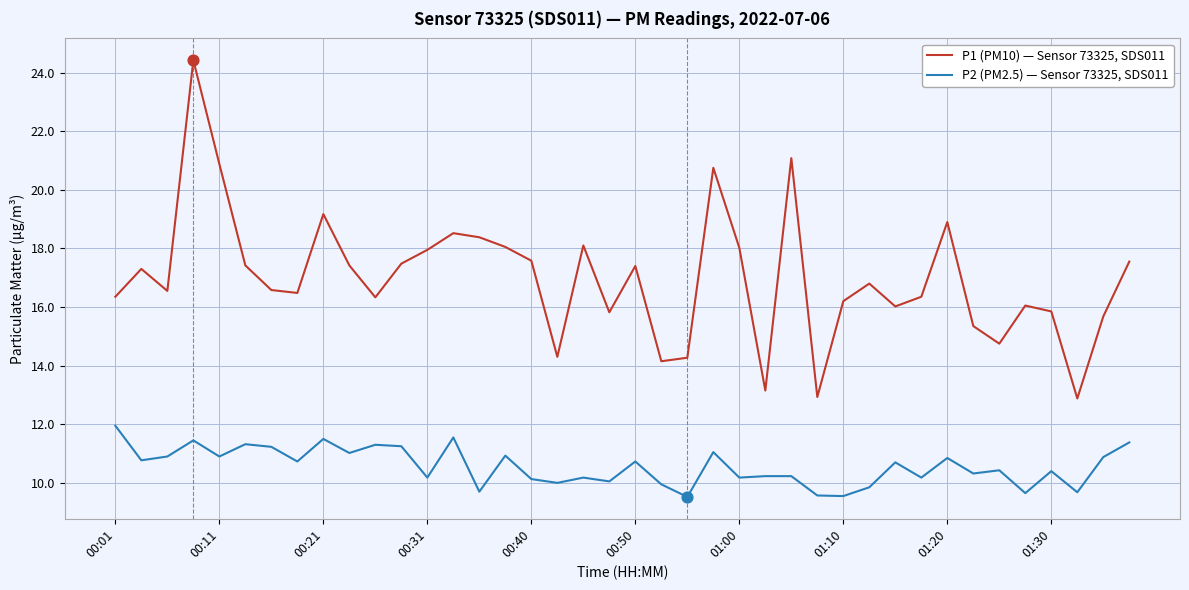

Which series has the largest range (max minus min)?

P1 (PM10) — Sensor 73325, SDS011